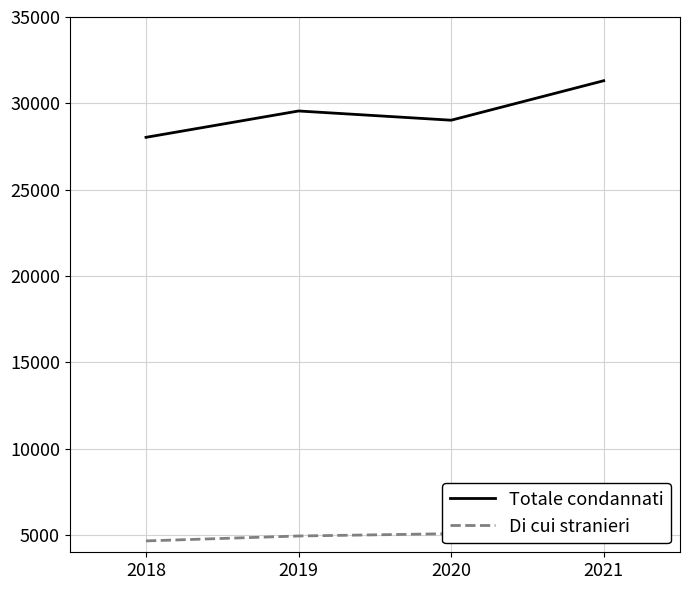

Which series has the largest range (max minus min)?

Totale condannati